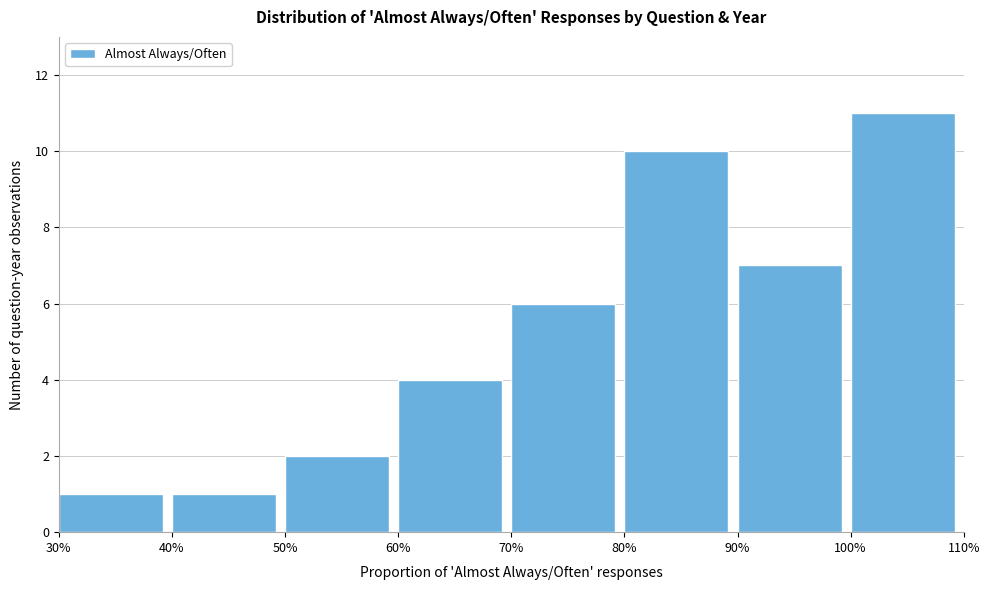

Reading left to right, list all the values displayed in this chart.

30%=1	40%=1	50%=2	60%=4	70%=6	80%=10	90%=7	100%=11